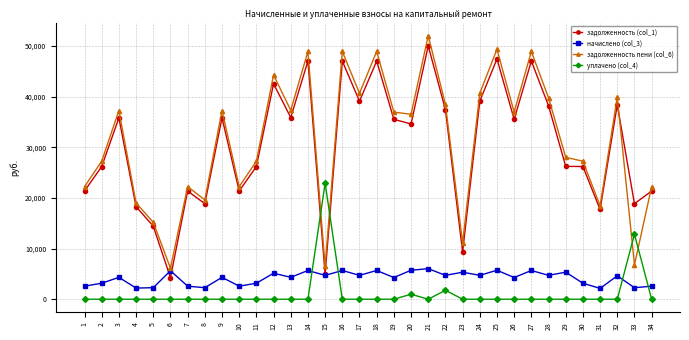

The value of уплачено (col_4) at 6 is 0.0. True or false?

True